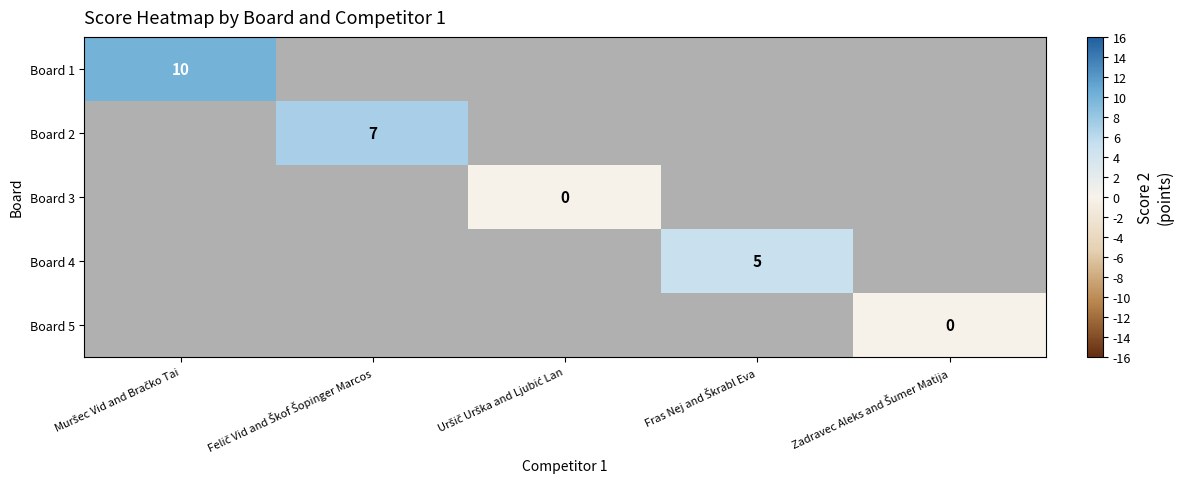

How many series are shown in this chart?

5